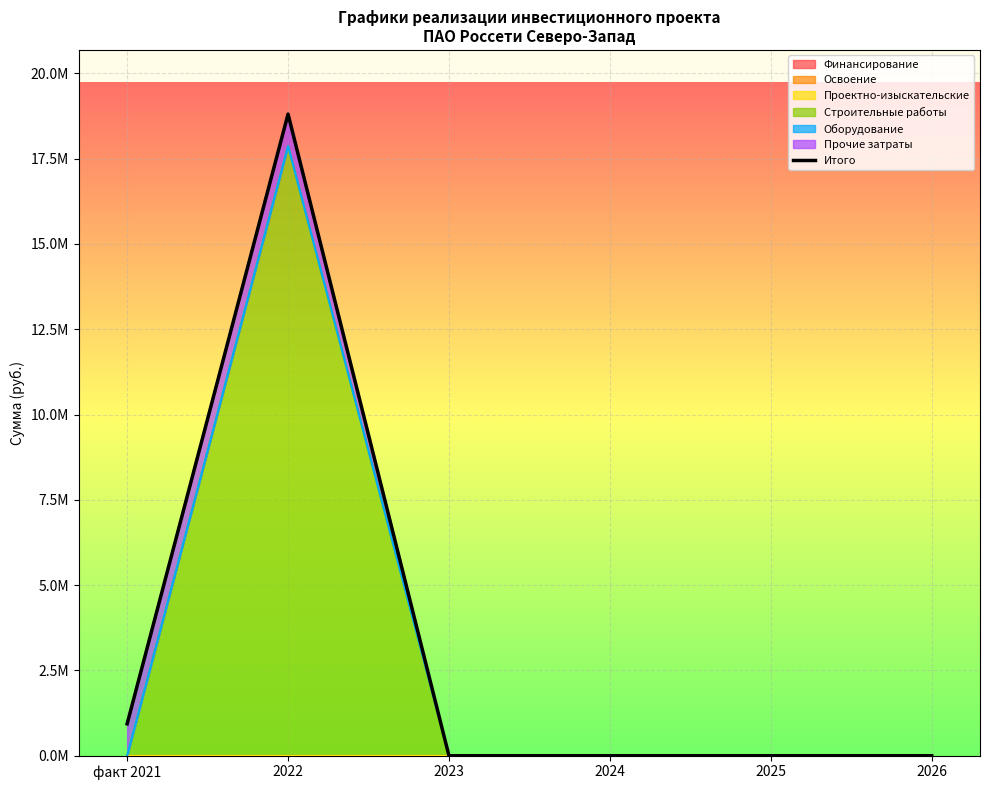

The chart shows a value of 0 at 2025. True or false?

True